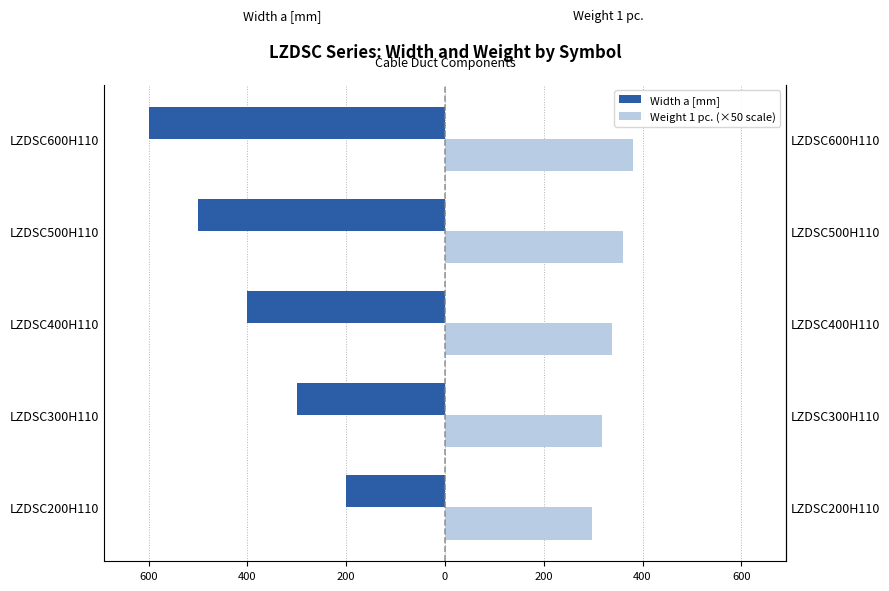

How many data points in Weight 1 pc. (×50 scale) are less than 339?

2